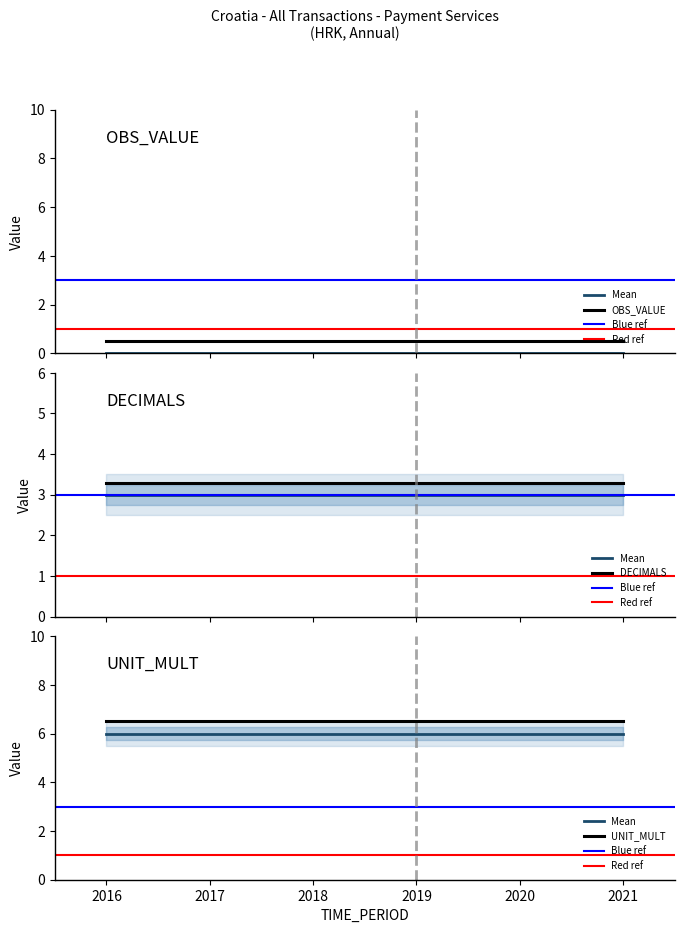

True or false: OBS_VALUE has more than 2 interior local peaks.

False